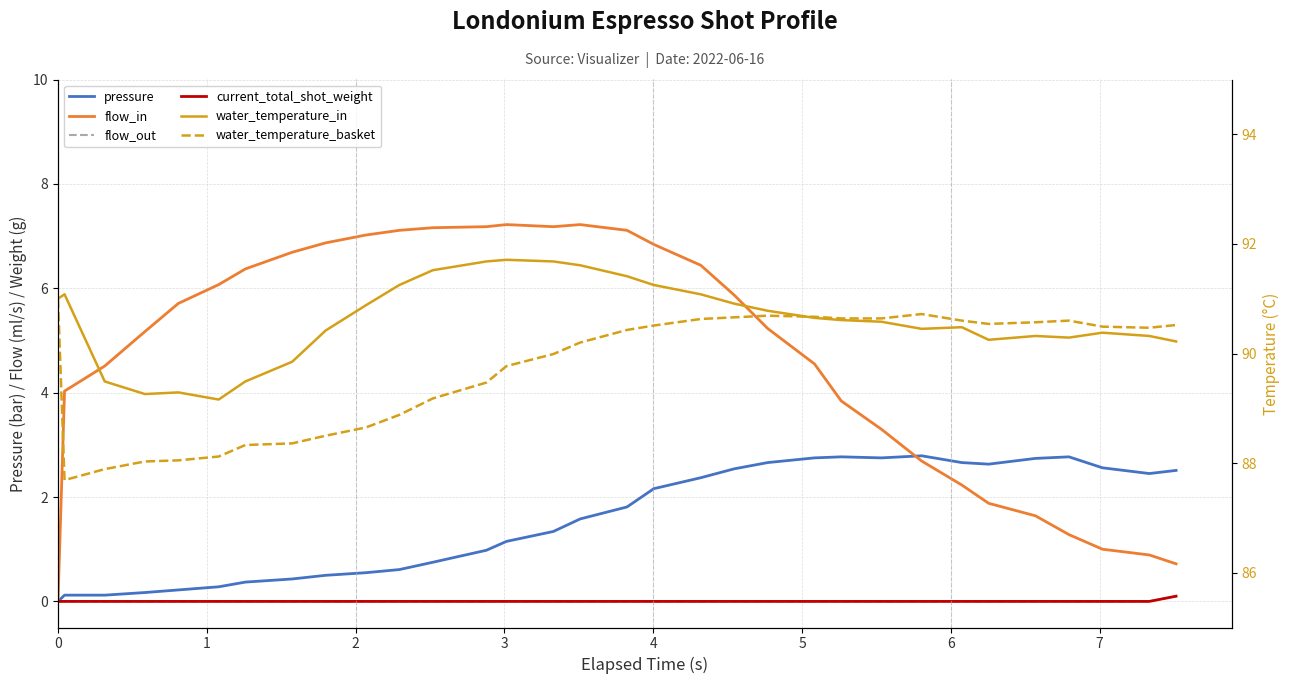

True or false: flow_in has more than 0 interior local peaks.

True